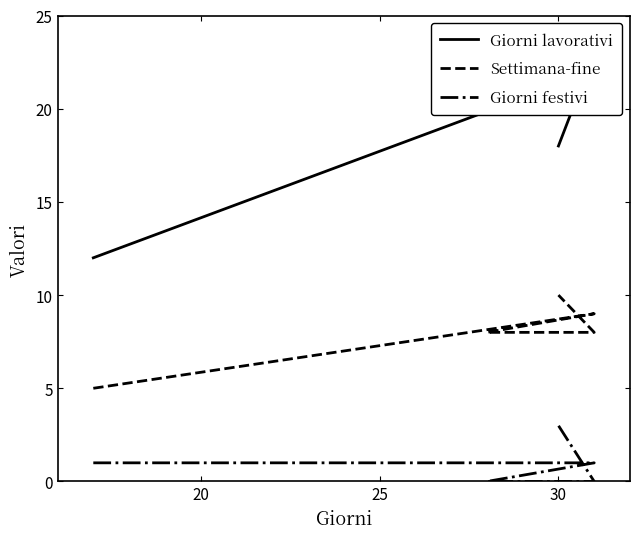

True or false: Giorni festivi and Settimana-fine cross at least once.

False